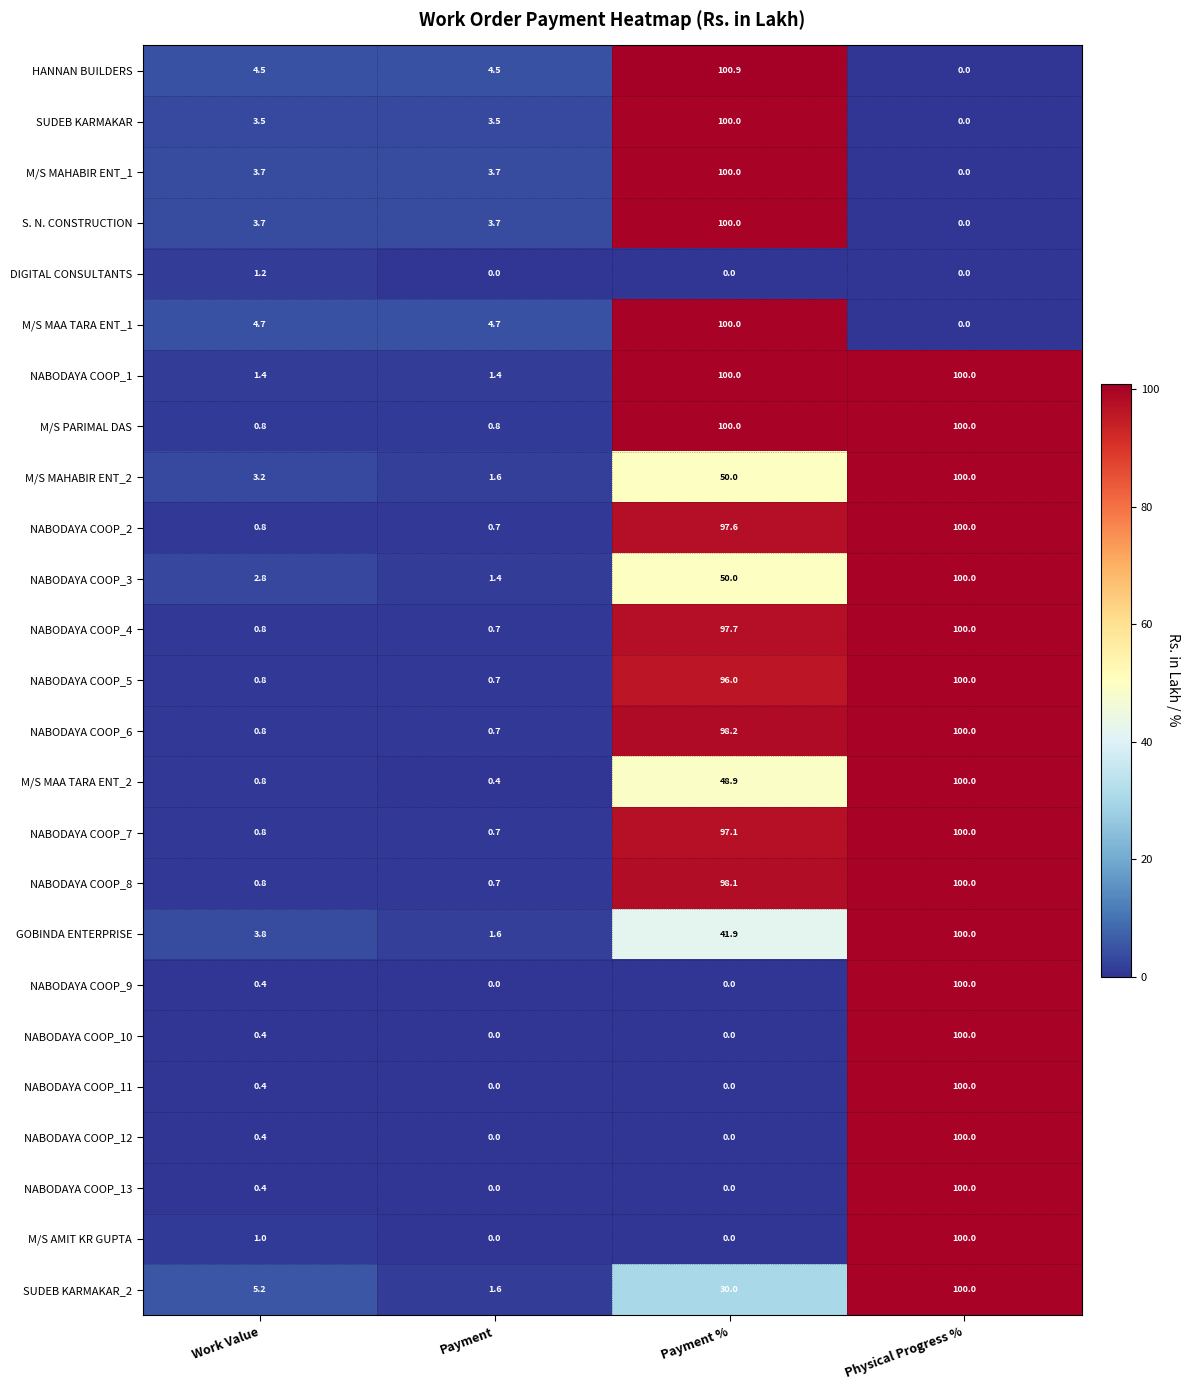

What is the spread (max minus min) of values at Payment?

4.7